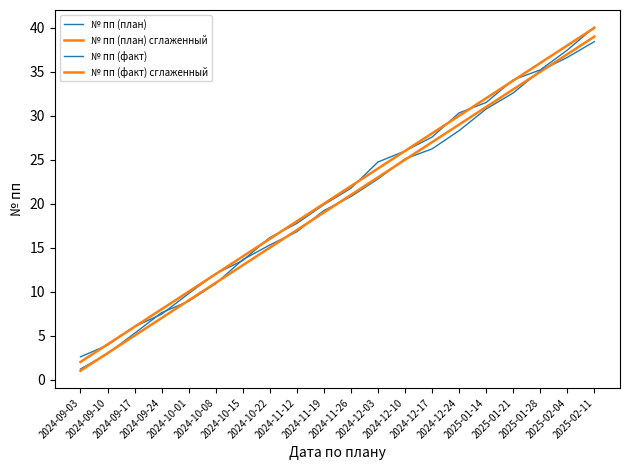

What is the difference between the highest and lowest values at 2025-02-11?

1.6